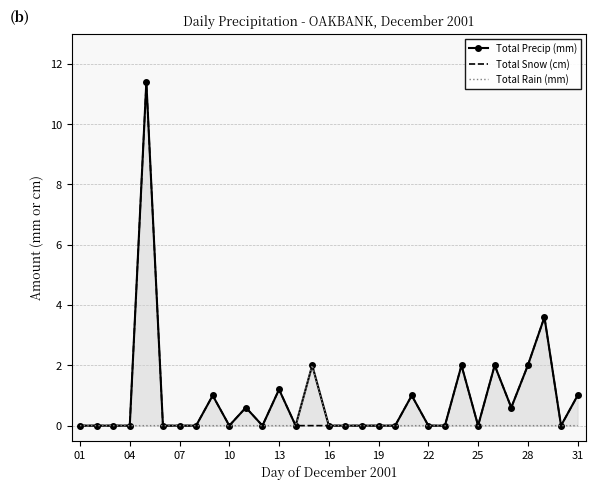

Reading left to right, what are all the values shown in this chart?

Total Precip (mm): 0.0	0.0	0.0	0.0	11.4	0.0	0.0	0.0	1.0	0.0	0.6	0.0	1.2	0.0	2.0	0.0	0.0	0.0	0.0	0.0	1.0	0.0	0.0	2.0	0.0	2.0	0.6	2.0	3.6	0.0	1.0
Total Snow (cm): 0.0	0.0	0.0	0.0	11.4	0.0	0.0	0.0	1.0	0.0	0.6	0.0	1.2	0.0	0.0	0.0	0.0	0.0	0.0	0.0	1.0	0.0	0.0	2.0	0.0	2.0	0.6	2.0	3.6	0.0	1.0
Total Rain (mm): 0.0	0.0	0.0	0.0	0.0	0.0	0.0	0.0	0.0	0.0	0.0	0.0	0.0	0.0	2.0	0.0	0.0	0.0	0.0	0.0	0.0	0.0	0.0	0.0	0.0	0.0	0.0	0.0	0.0	0.0	0.0